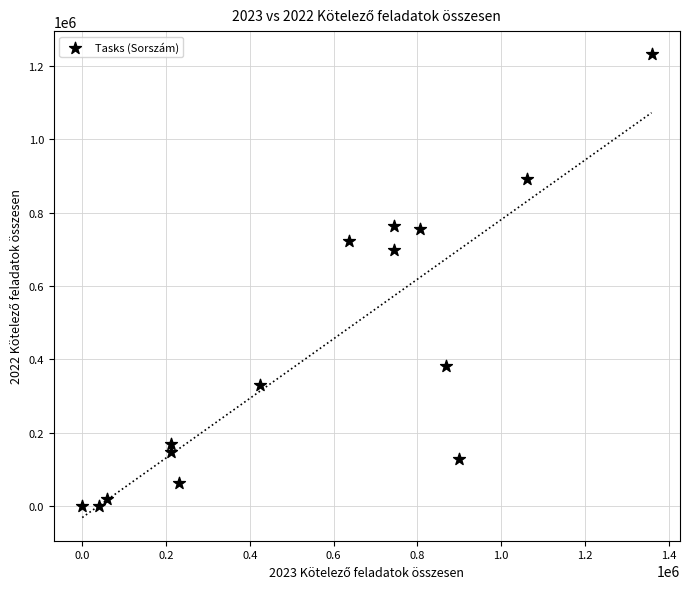

What is the range of Y values (max minus min)?

1231340